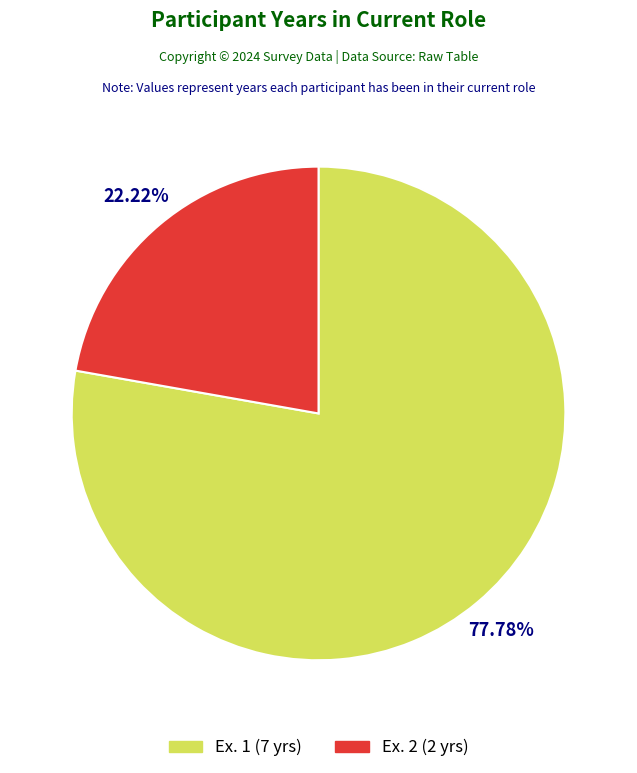

To the nearest percent, what is the average slice percentage?

50%